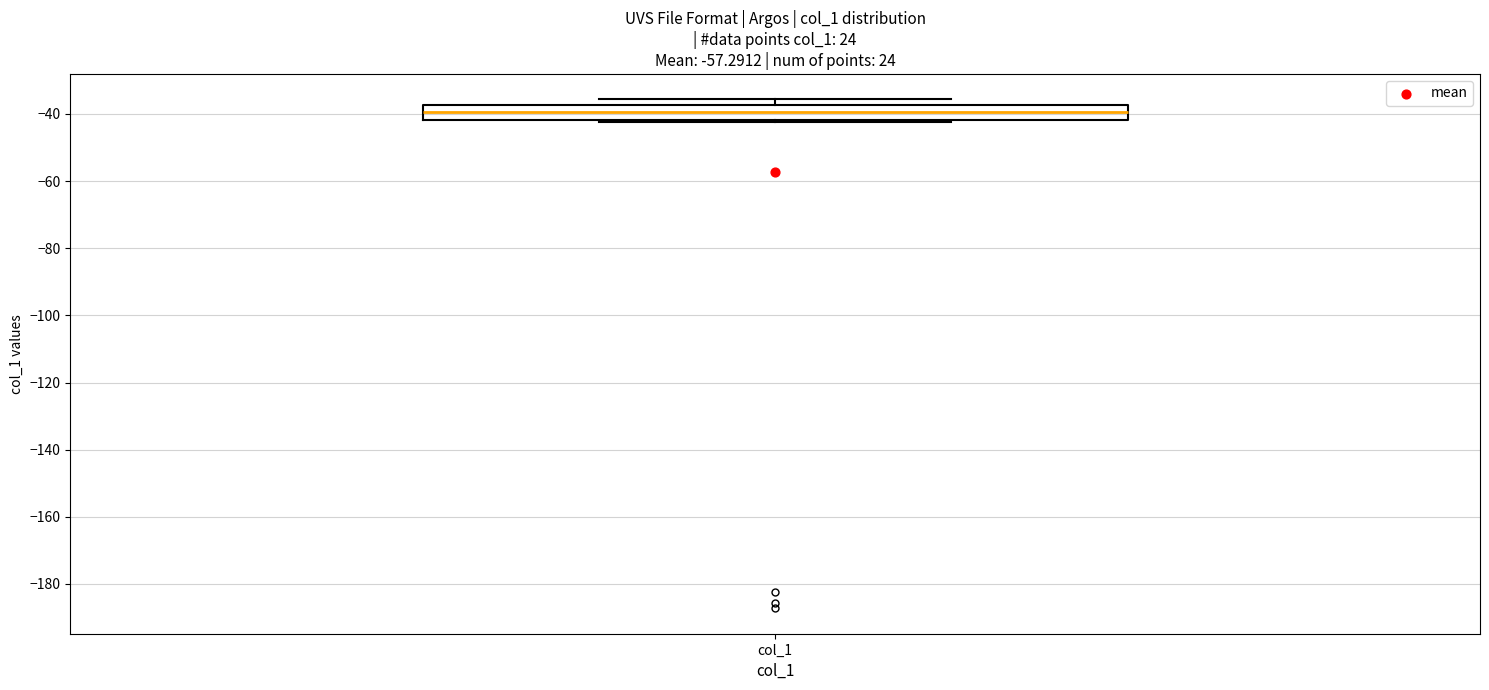

Transcribe this box plot: give where the median line is, the range the box spans, and where the two whiskers end, as read against the y-axis. The values are not printed on the chart, so give them approximately, as read against the axis.

median -40, box -42 to -38, whiskers -42 to -36